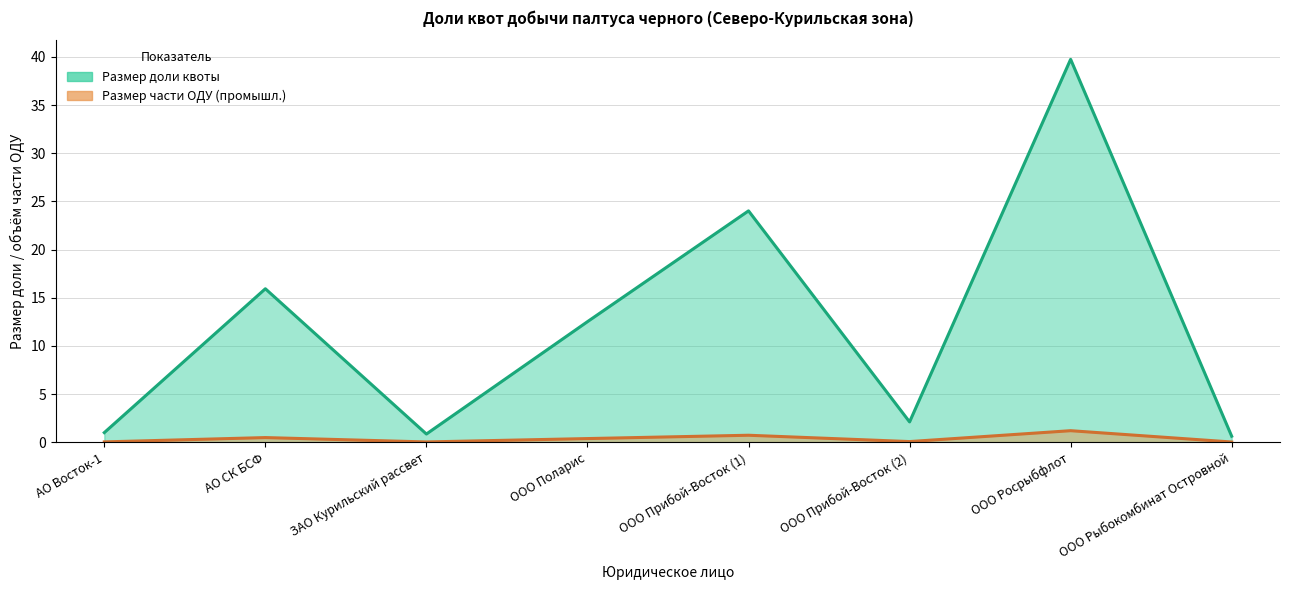

Between ЗАО Курильский рассвет and ООО Прибой-Восток (2), which series saw the biggest shift?

Размер доли квоты